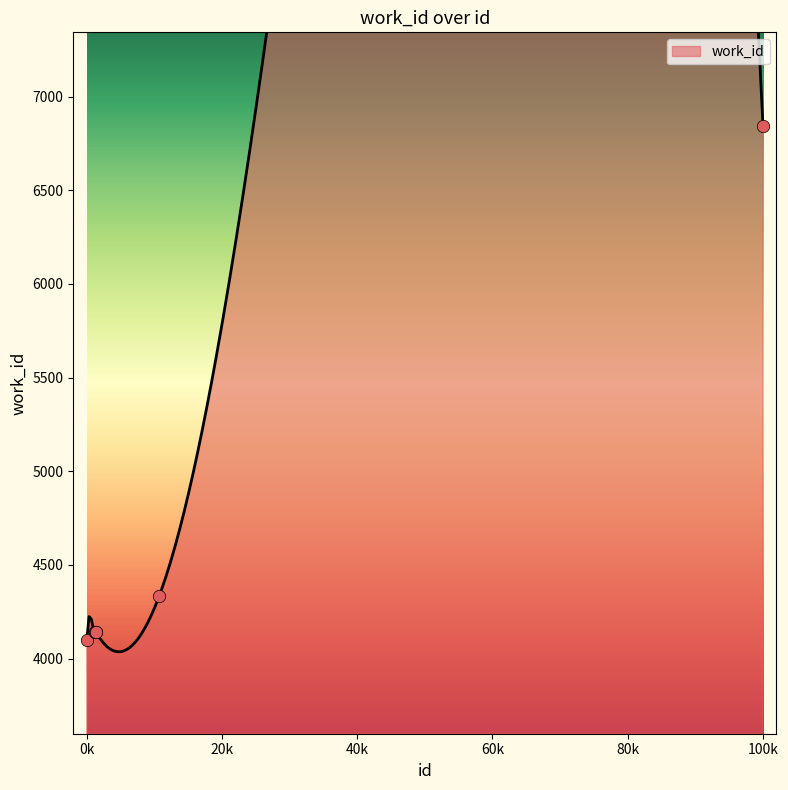

What is the change in value from 10552 to 10646?

+42